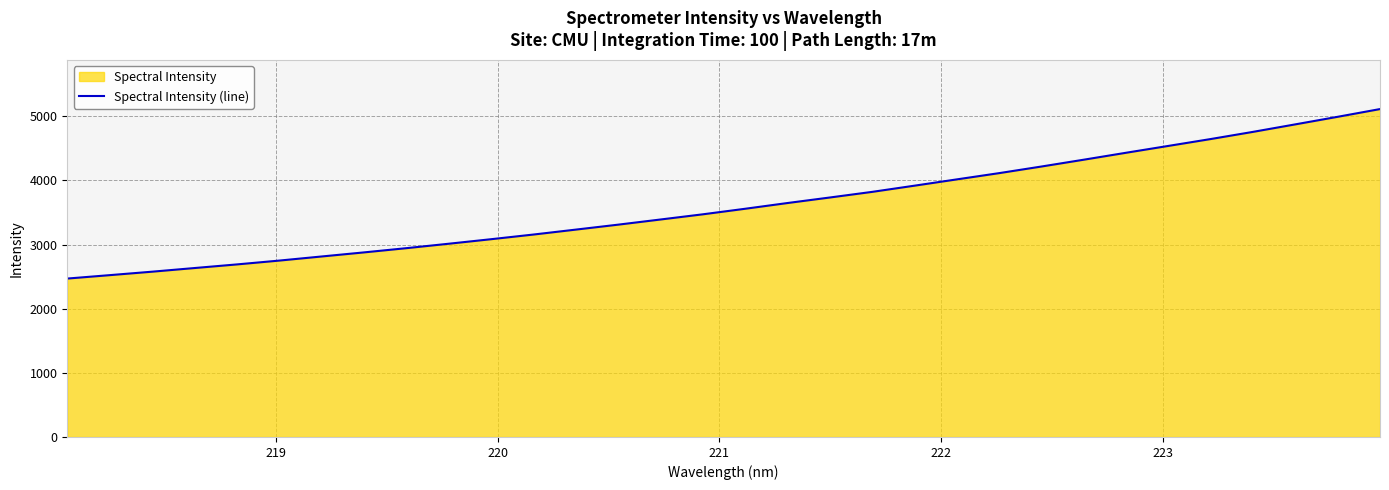

What is the difference between the maximum and minimum values?

2642.9